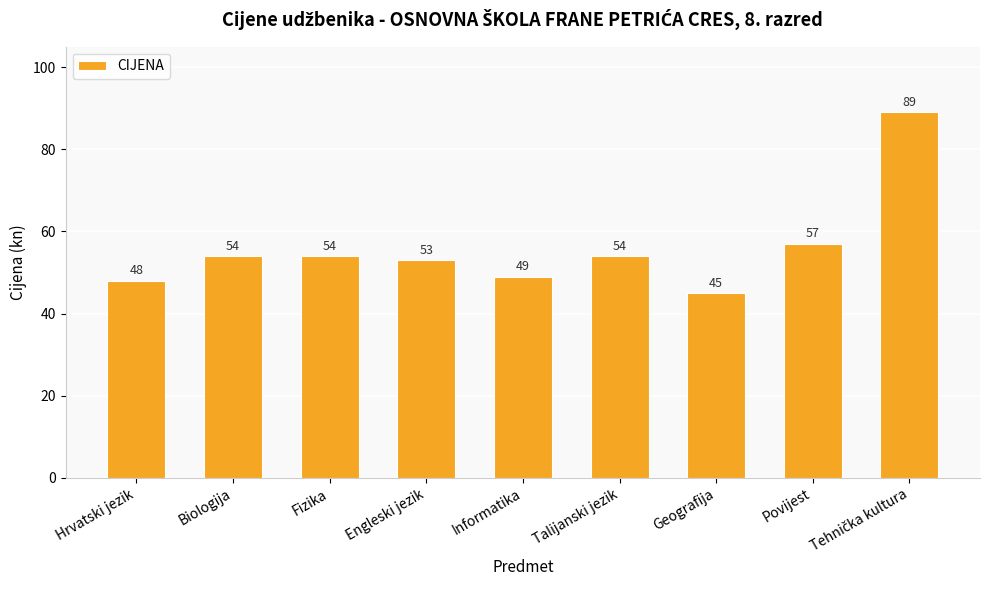

Approximately how many times larger is the value at Biologija compared to Talijanski jezik?

1.0